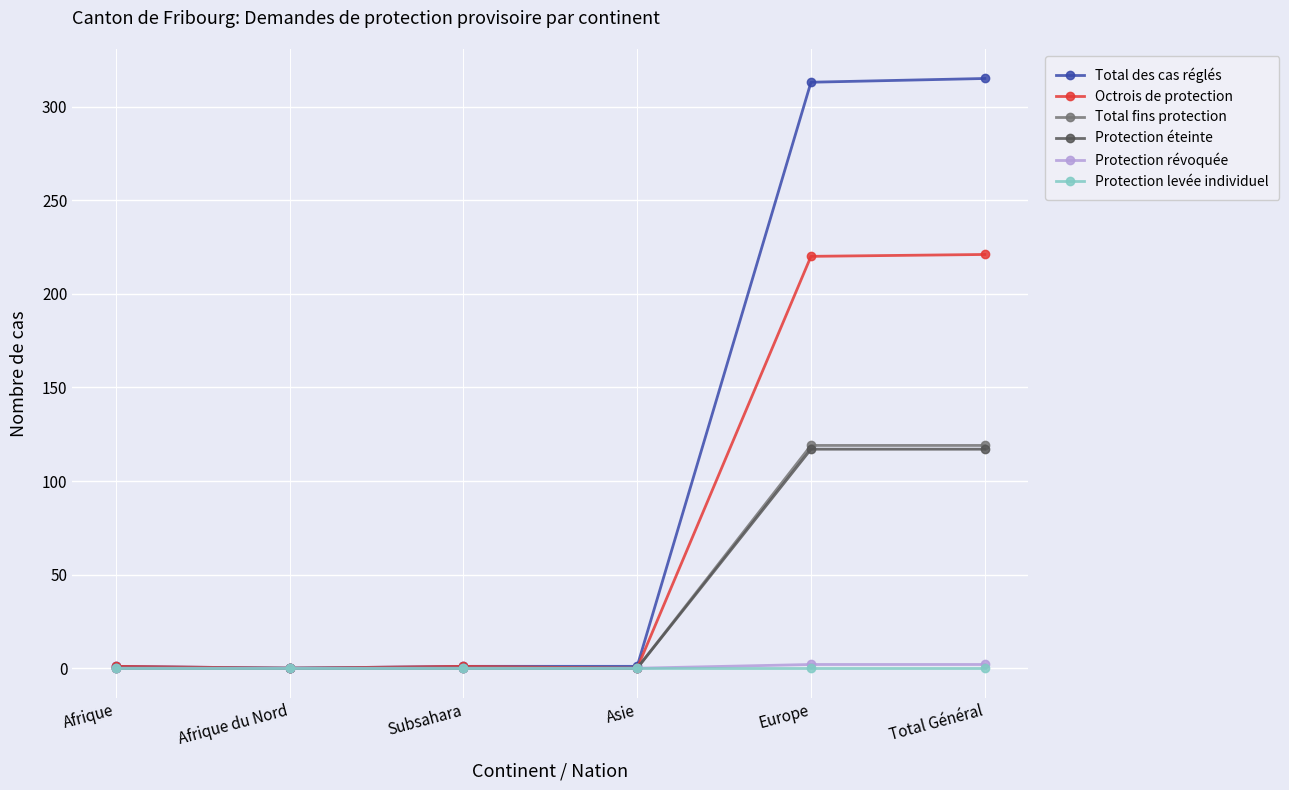

Does the chart have visible grid lines?

Yes